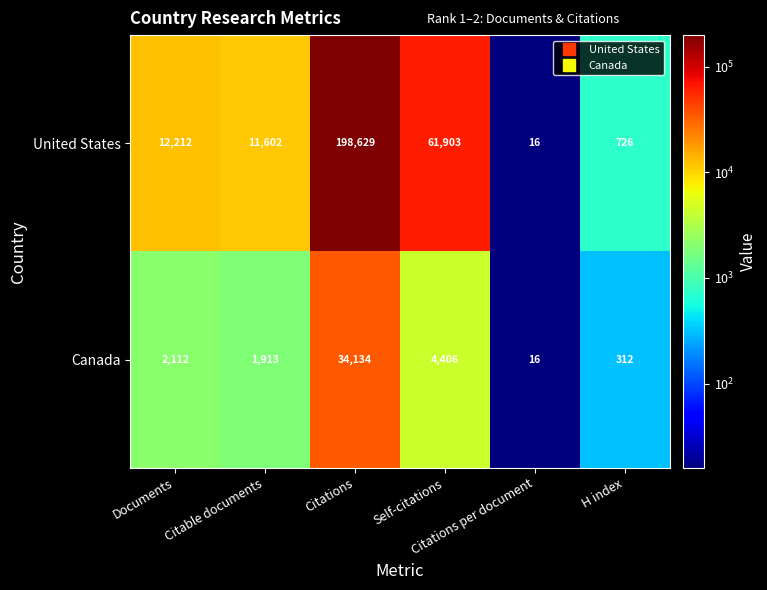

Which category has the lowest value across all series?

Citations per document